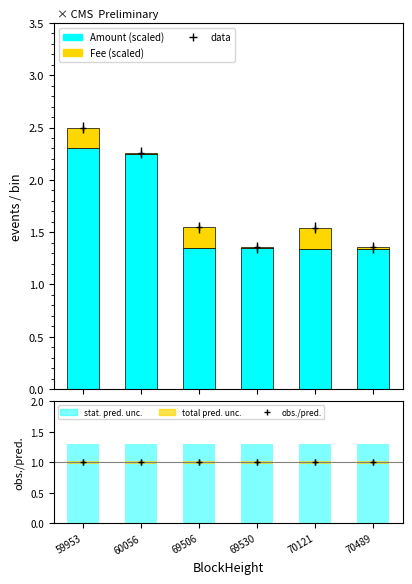

What is the sum of the Fee (scaled) values at 70489 and 59953?

0.2